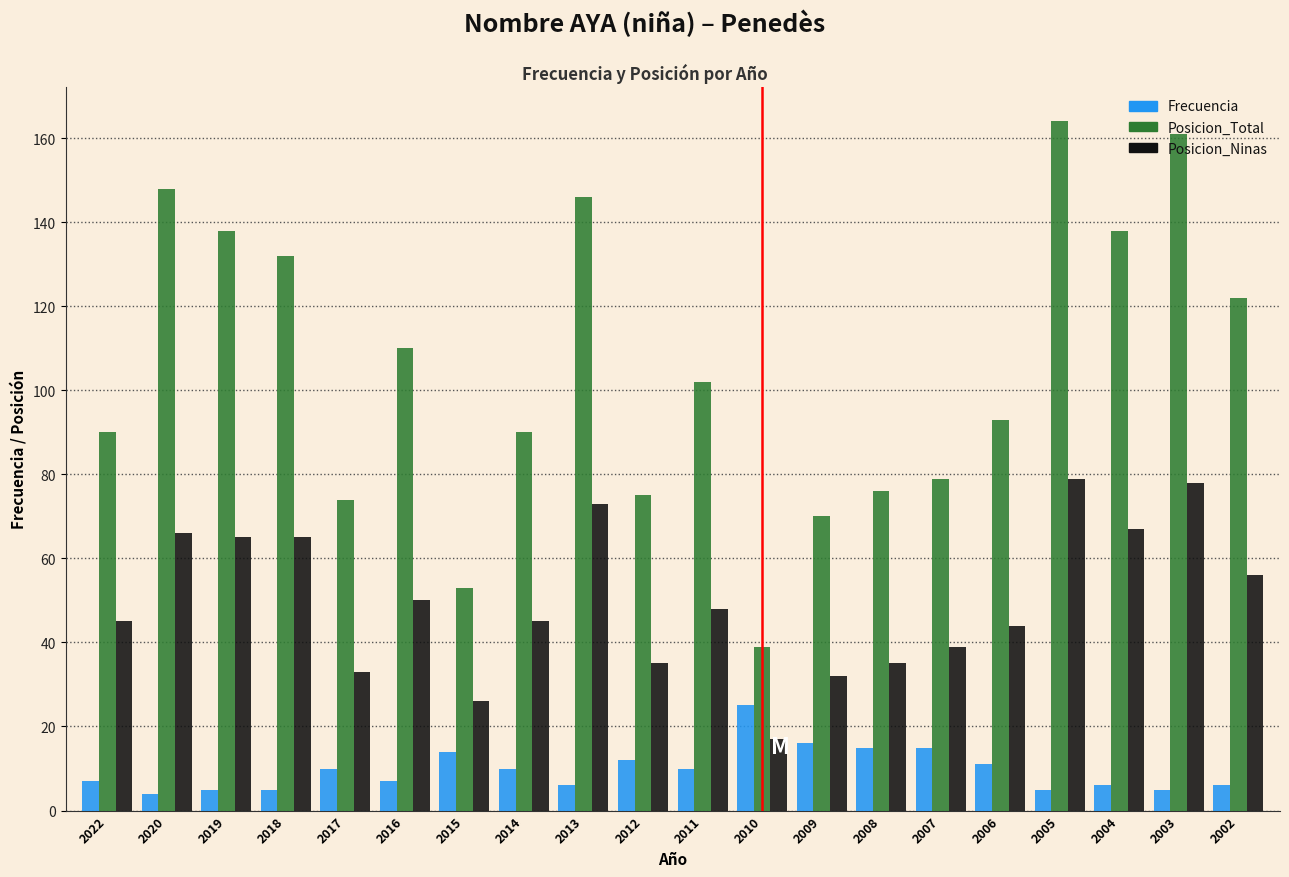

At which label does Frecuencia reach its peak?

2010